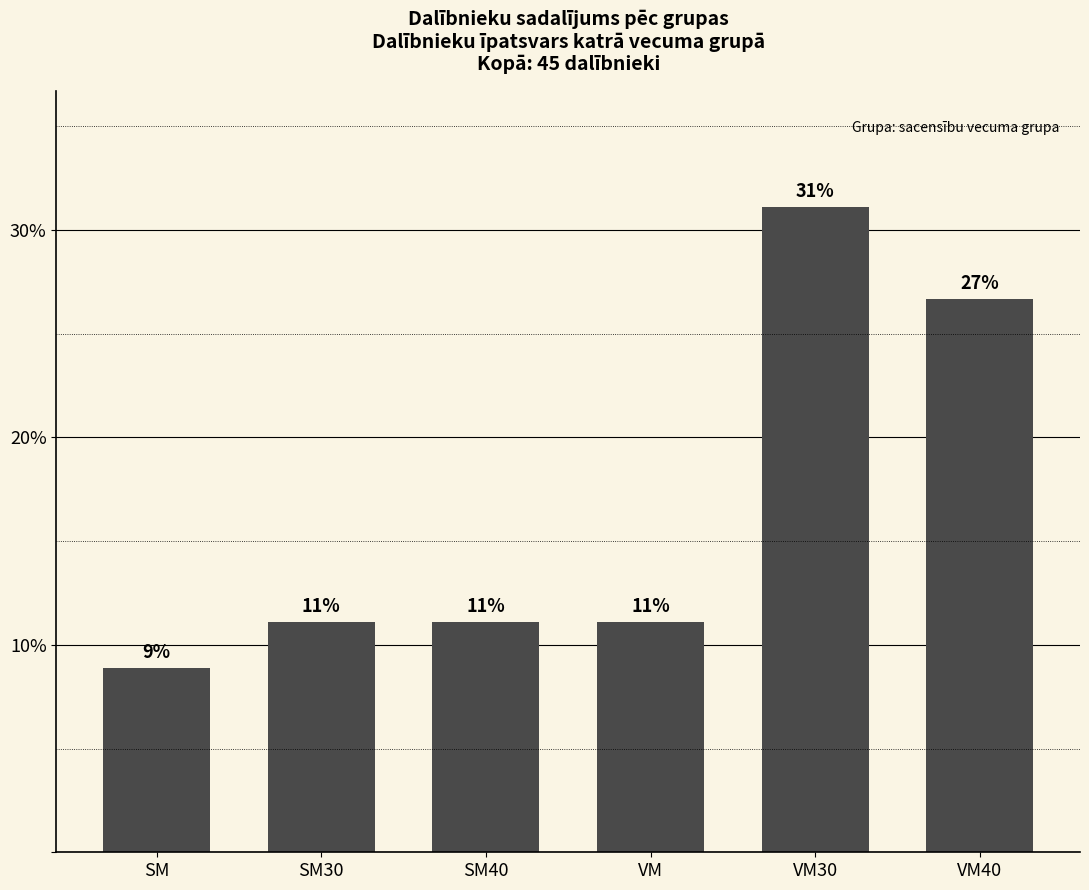

Does the chart contain any negative values?

No